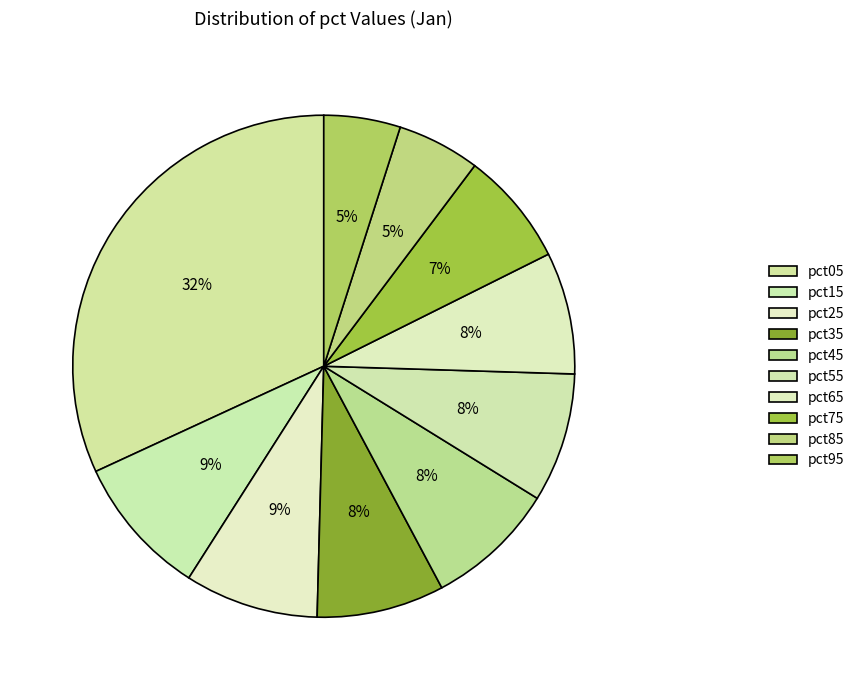

Is it true that pct65 is 20% of the pie?

False